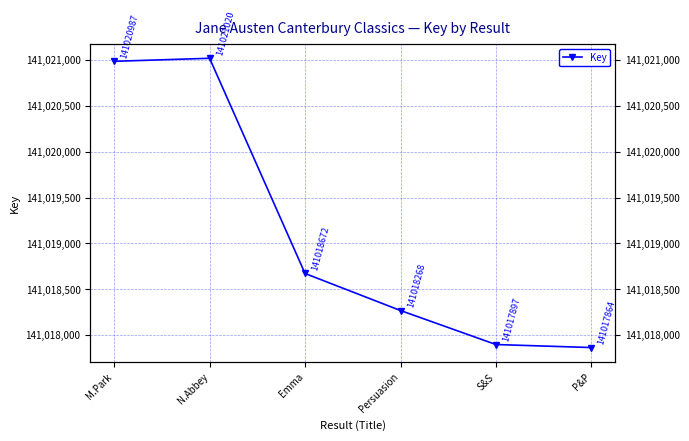

List the labels in order of value, smallest first.

P&P, S&S, Persuasion, Emma, M.Park, N.Abbey